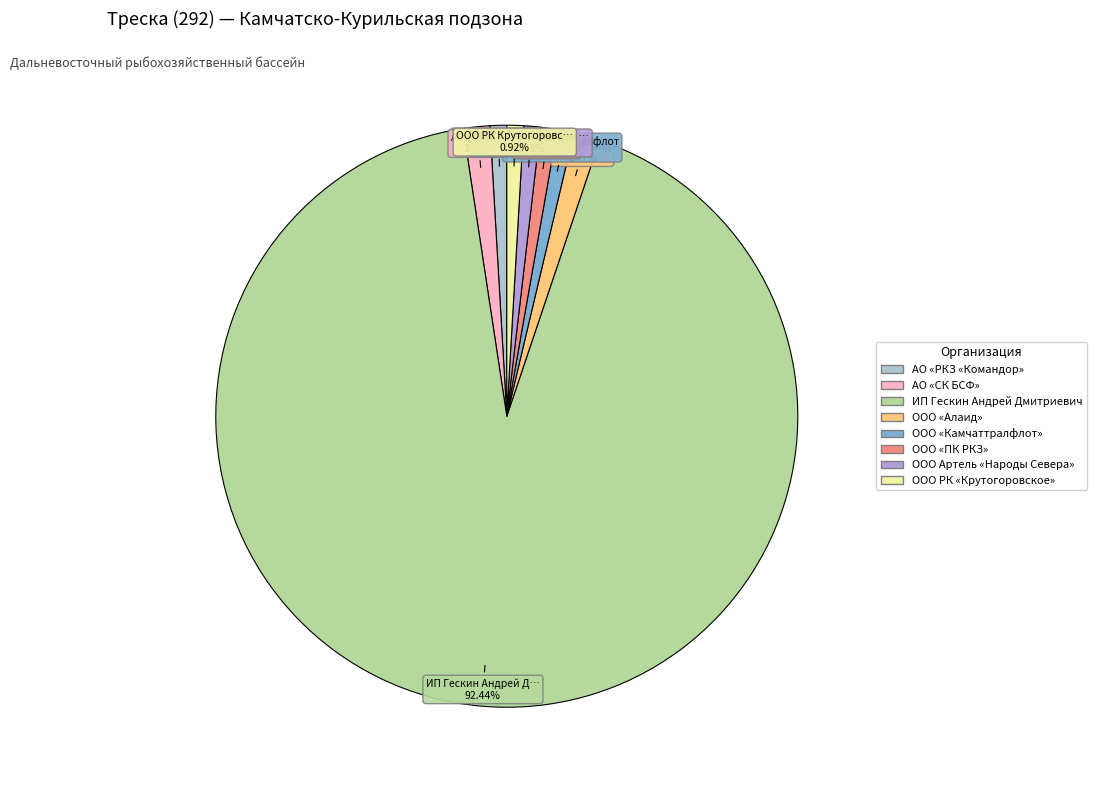

To the nearest percent, what portion does ООО «Камчаттралфлот» represent?

1%